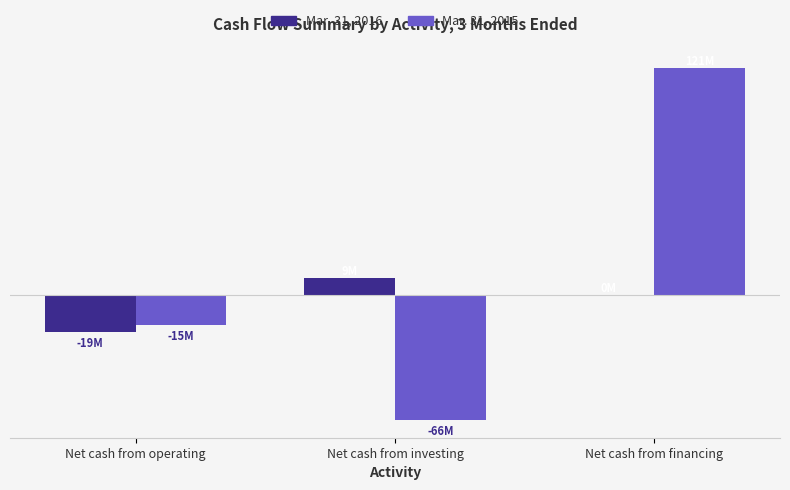

What is the maximum value for Mar. 31, 2015?

121890834